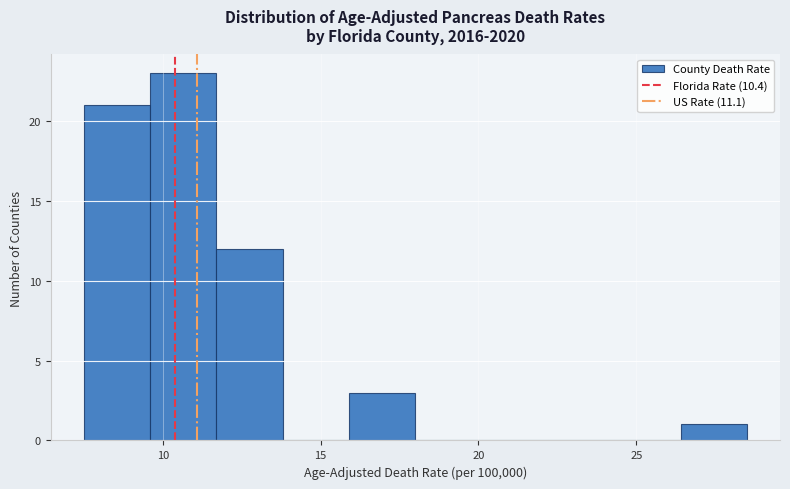

How tall is the bar that spans 9.6 to 11.7 on the x-axis? Neither the bar edges nor the heights are printed on the chart, so give them approximately, as read against the axes.

23